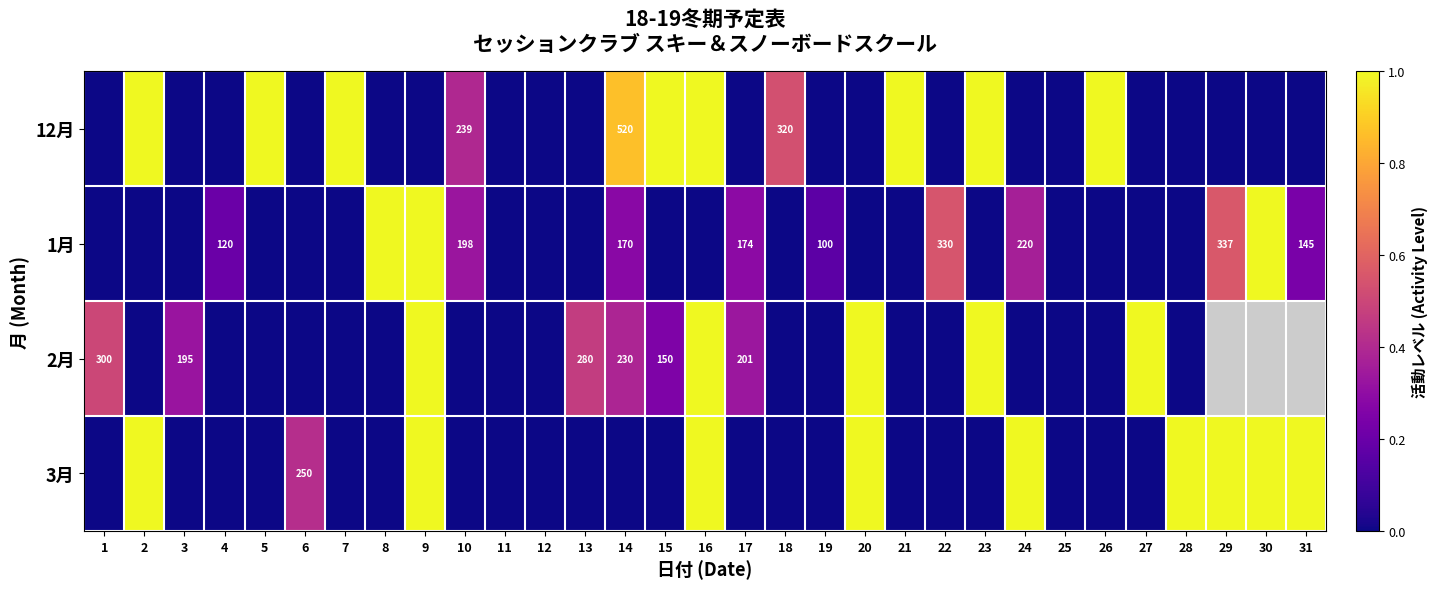

True or false: 1月 has a value of 337 at 29.

True